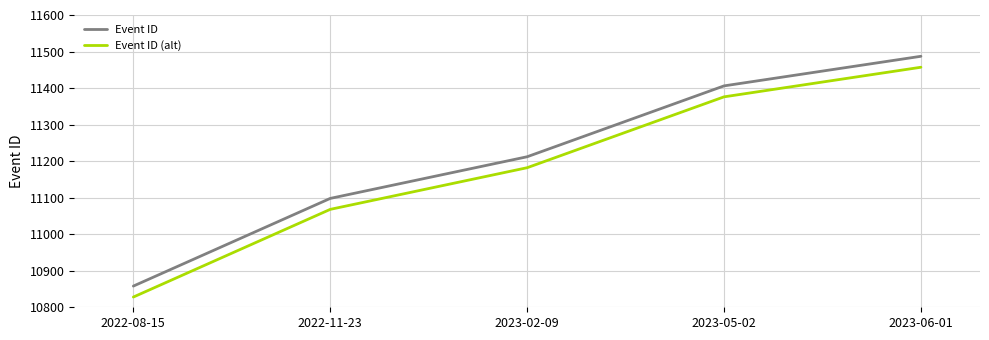

Which series has the largest total across all categories?

Event ID